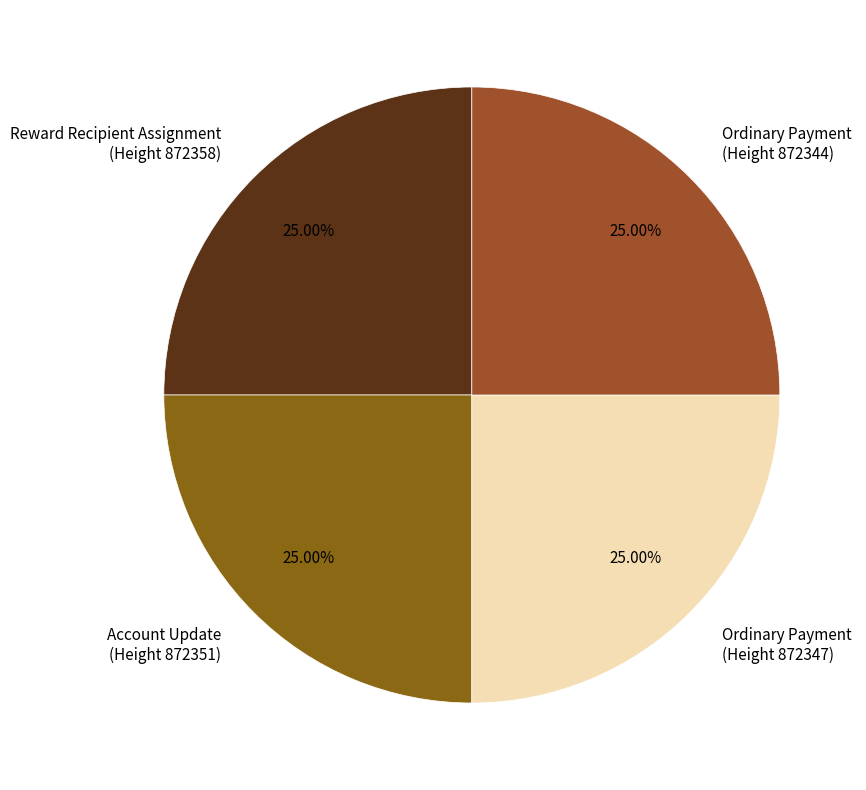

Approximately how many times larger is the value at Ordinary Payment (Height 872347) compared to Ordinary Payment (Height 872344)?

1.0